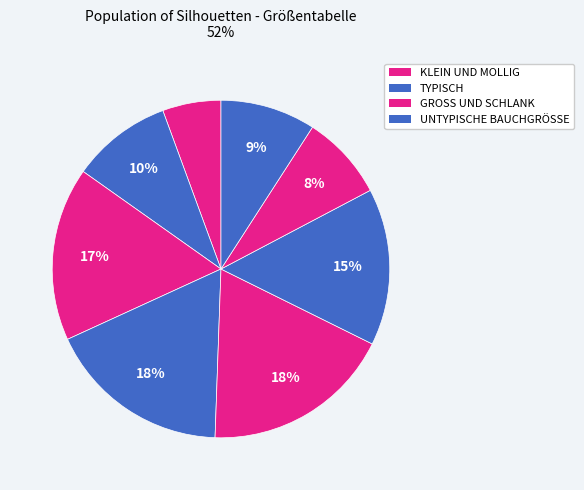

How many segments does this pie chart have?

8